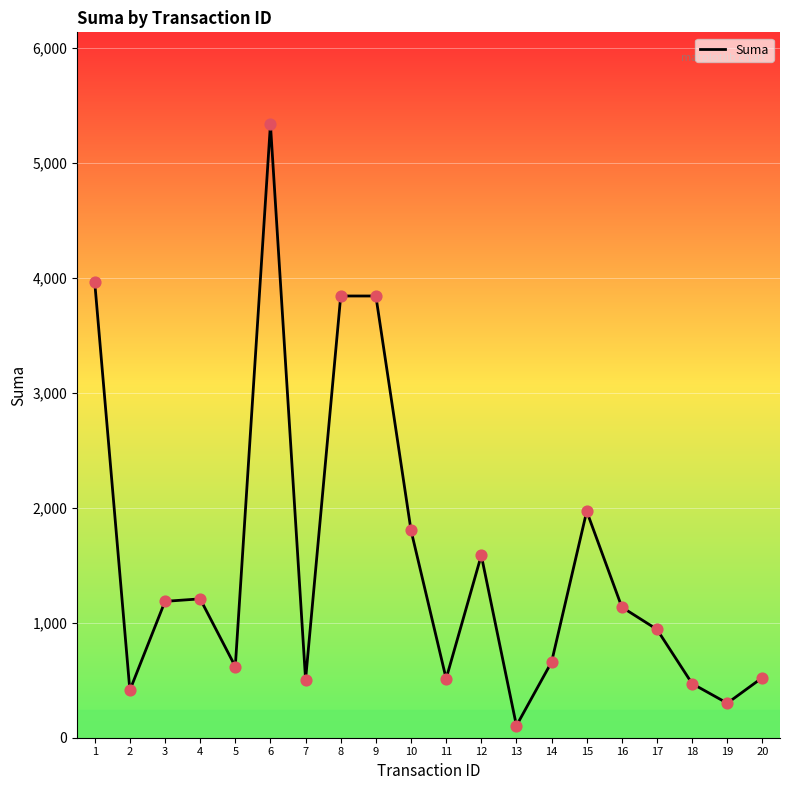

What is the change in value from 12 to 13?

-1481.3